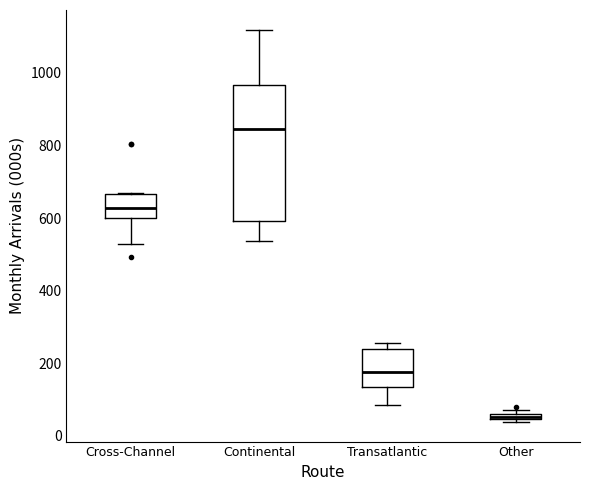

Where does the lower whisker of the box for Continental end on the y-axis? The values are not printed on the chart, so give them approximately, as read against the axis.

540